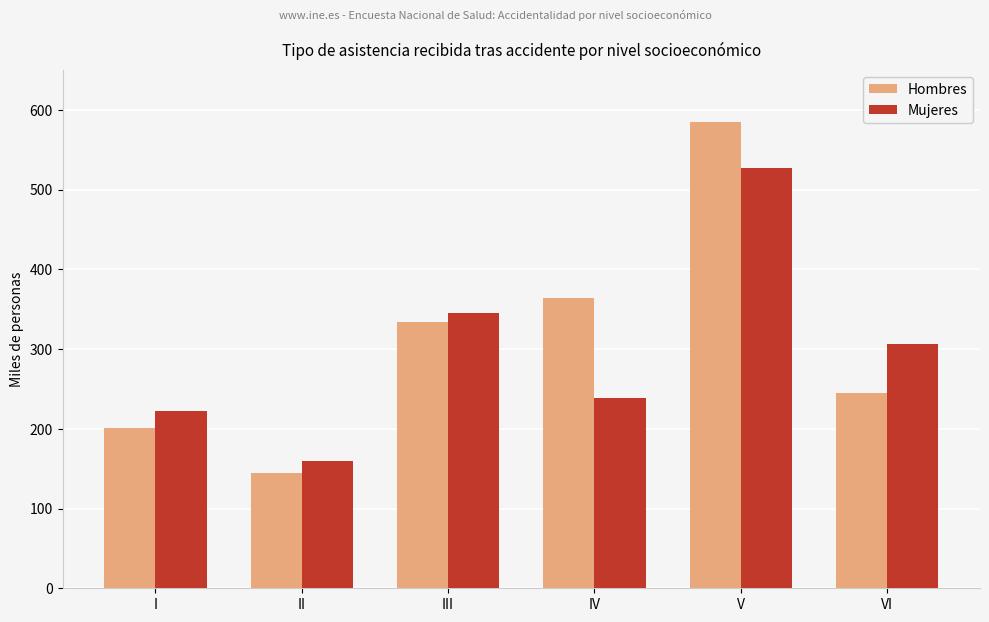

What is the difference between the maximum and minimum values in the Hombres series?

439.3